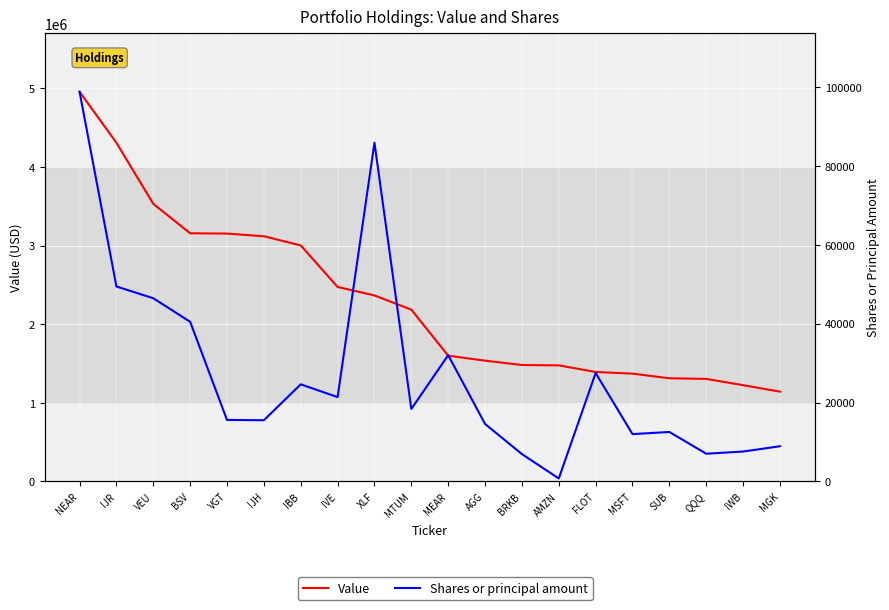

What is the difference between the maximum and second lowest values in the Shares or principal amount series?

91861